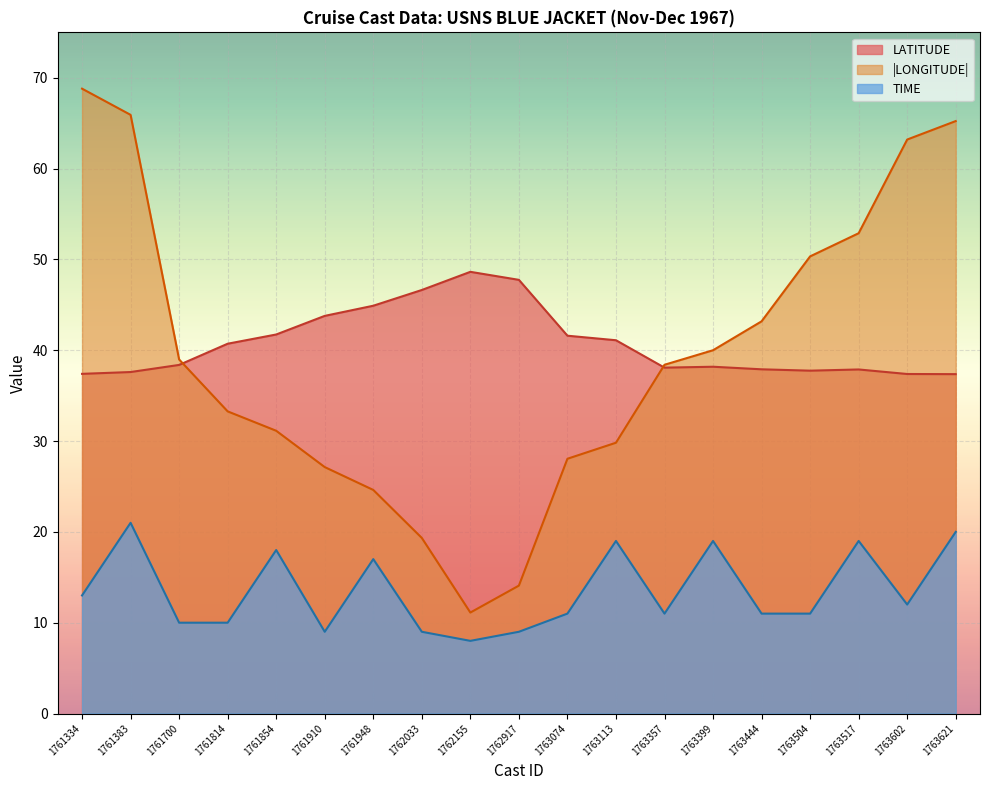

How many values in the LATITUDE series exceed 38?

12